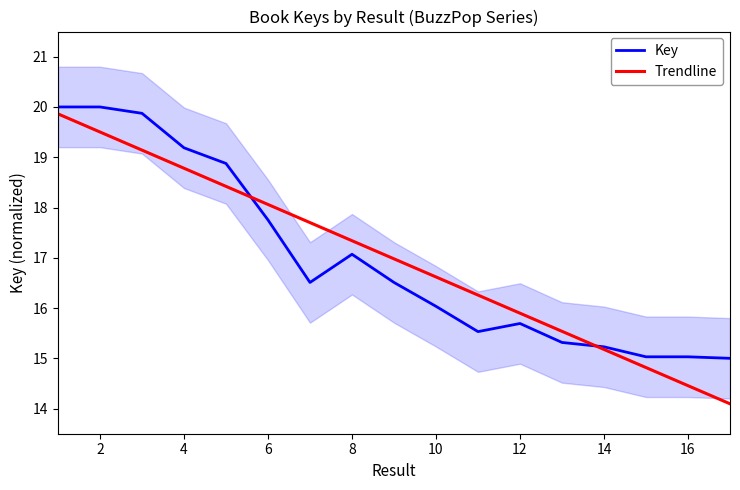

The value of Trendline at 2 is 31.7. True or false?

False